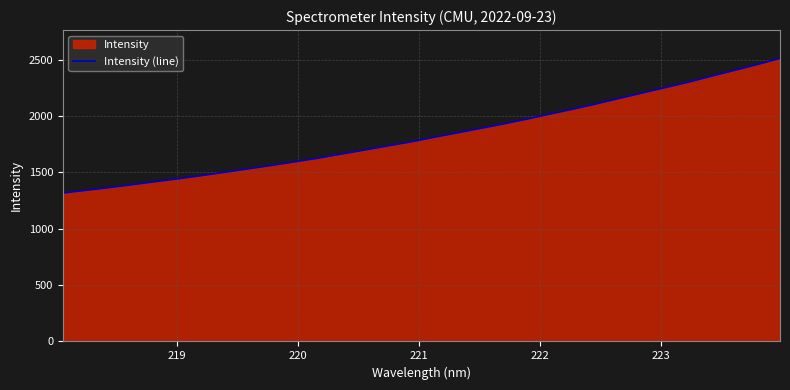

How many lines are shown in the chart?

1